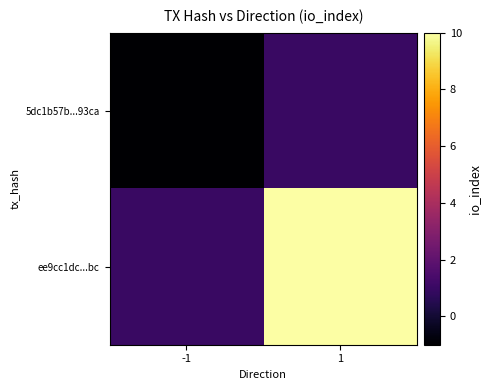

Between -1 and 1, which series saw the biggest shift?

ee9cc1dc...bc